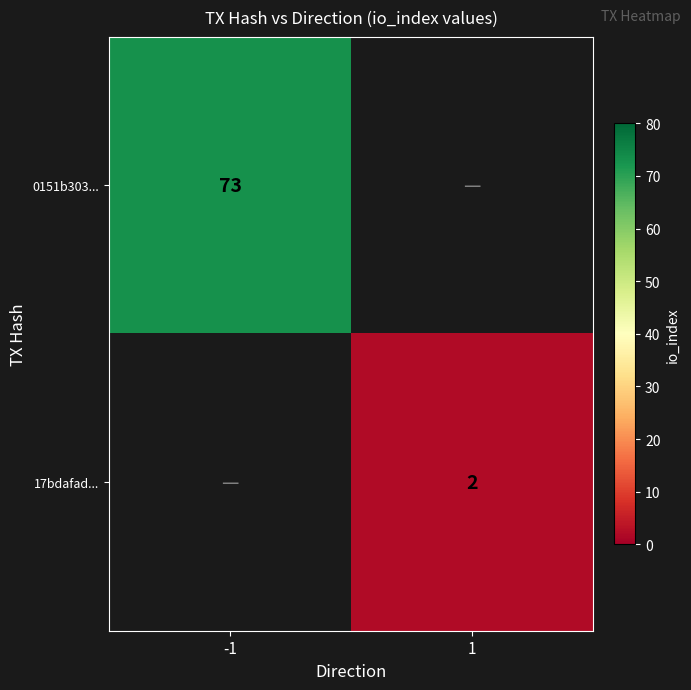

Is the value of 0151b303... at -1 greater than the value of 17bdafad... at 1?

Yes